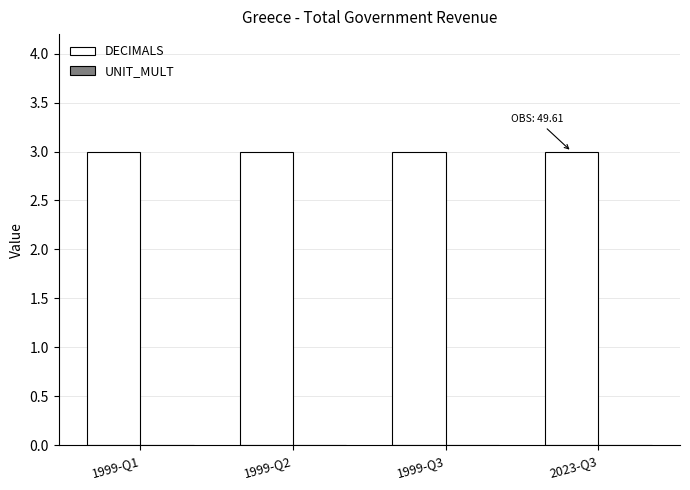

Reading left to right, what are all the values shown in this chart?

DECIMALS: 1999-Q1=3	1999-Q2=3	1999-Q3=3	2023-Q3=3
UNIT_MULT: 1999-Q1=0	1999-Q2=0	1999-Q3=0	2023-Q3=0